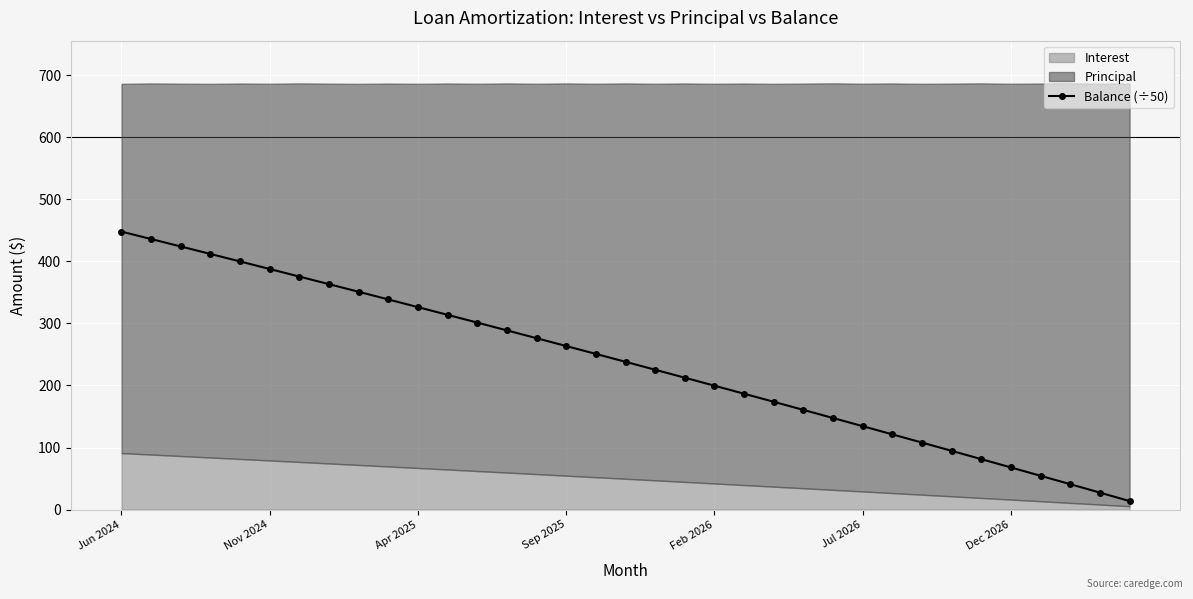

True or false: the data shows 81.2 at 29.

True